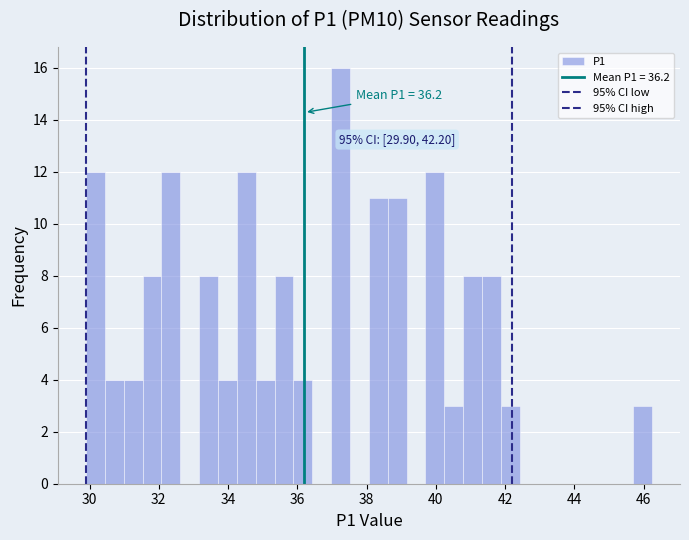

Around what value on the x-axis is the tallest bar? Give the approximate position of its centre, as read against the axis.

37.2